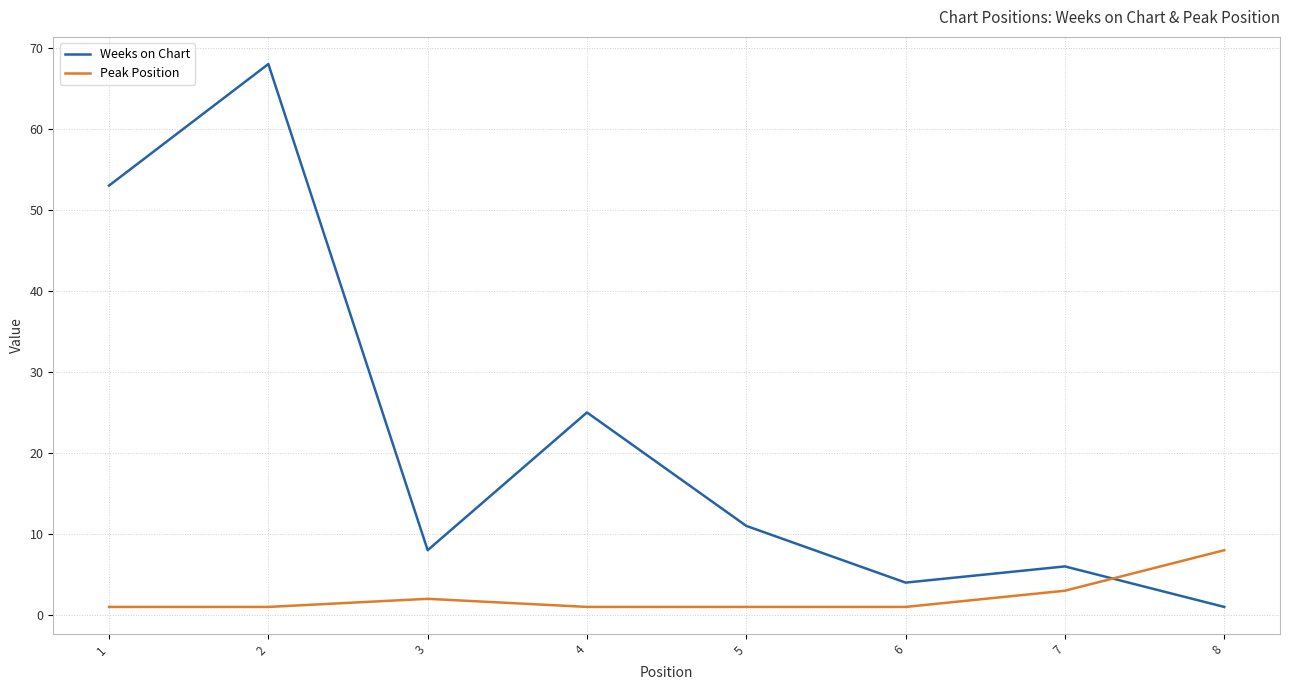

The value of Weeks on Chart at 2 is 68. True or false?

True